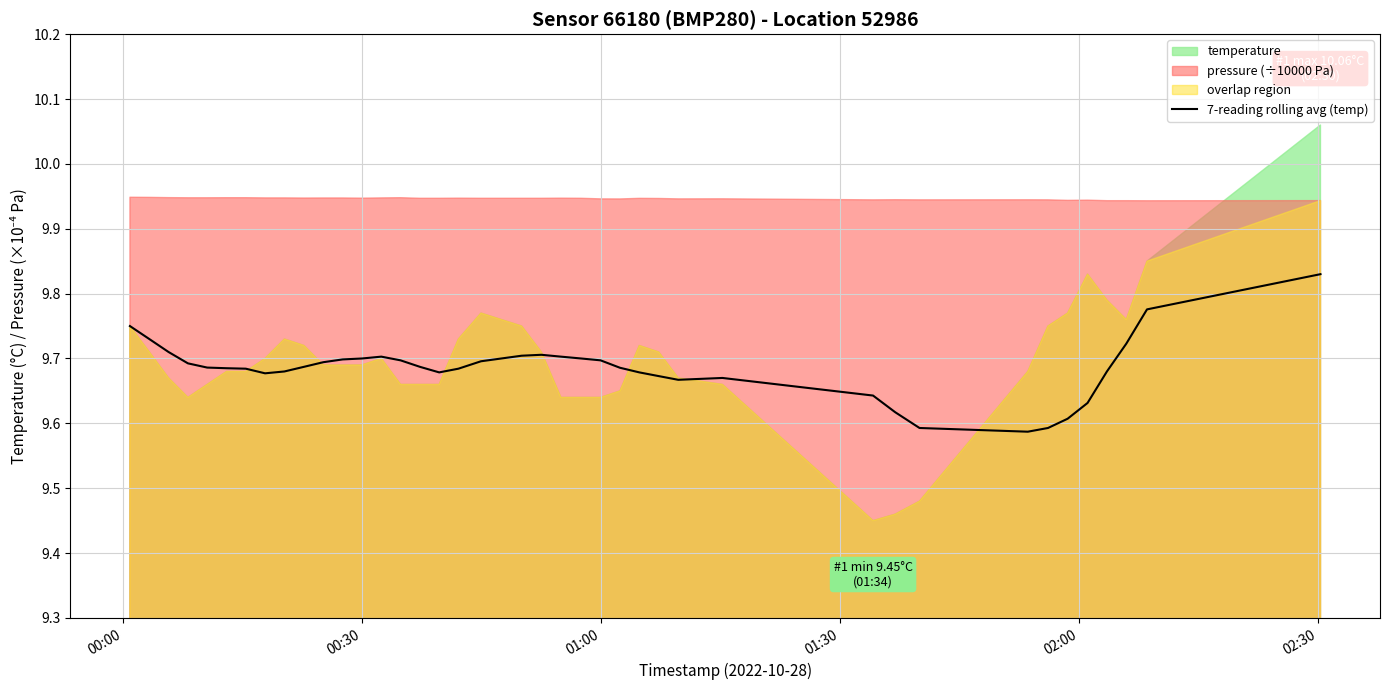

Does the chart display data point markers on the line(s)?

No